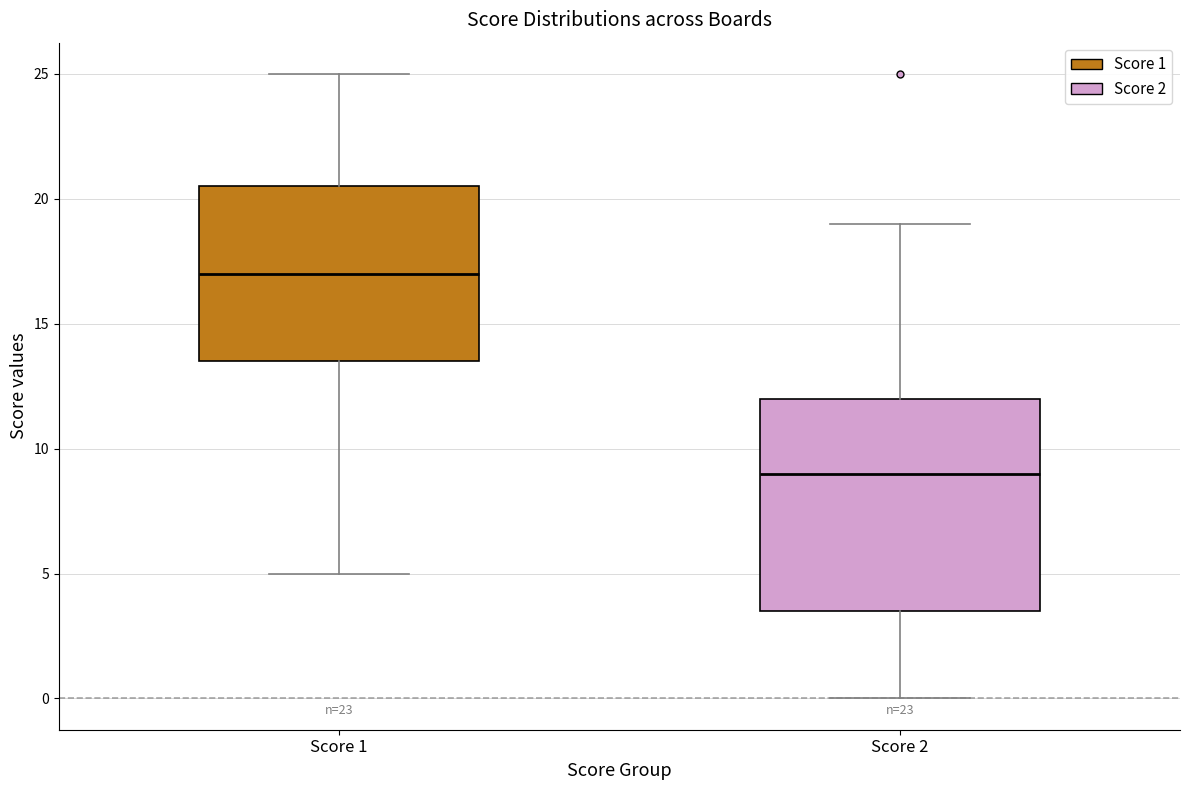

Which box has the highest median line?

Score 1